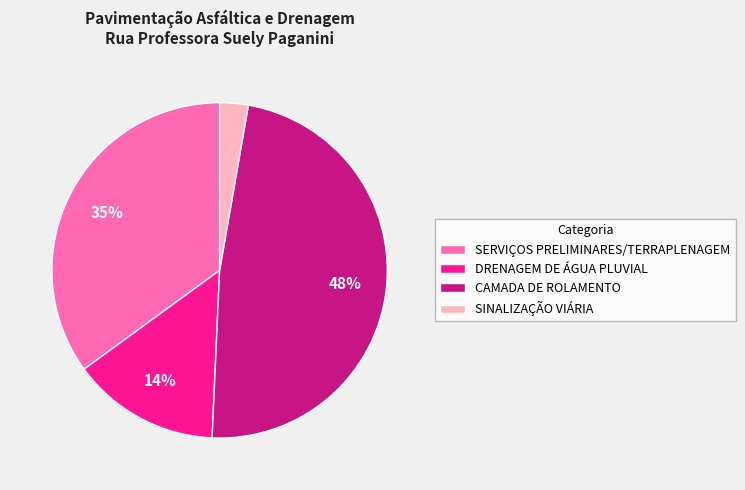

To the nearest percent, what percentage of the pie is DRENAGEM DE ÁGUA PLUVIAL?

14%